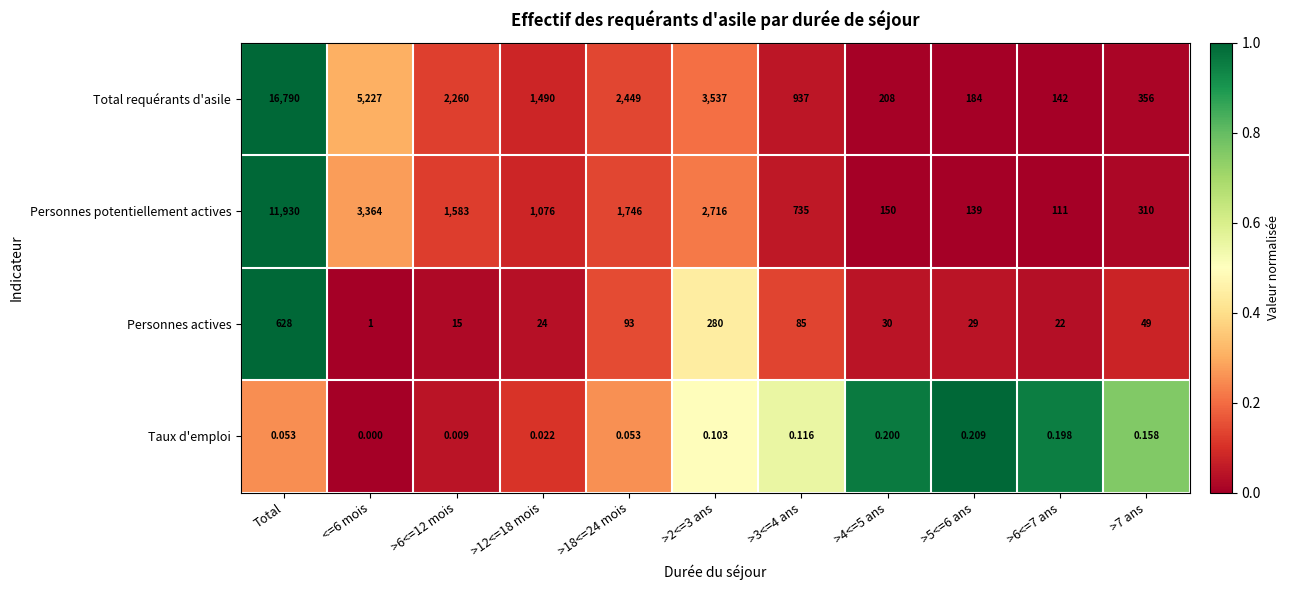

What is the spread (max minus min) of values at >5<=6 ans?

183.8